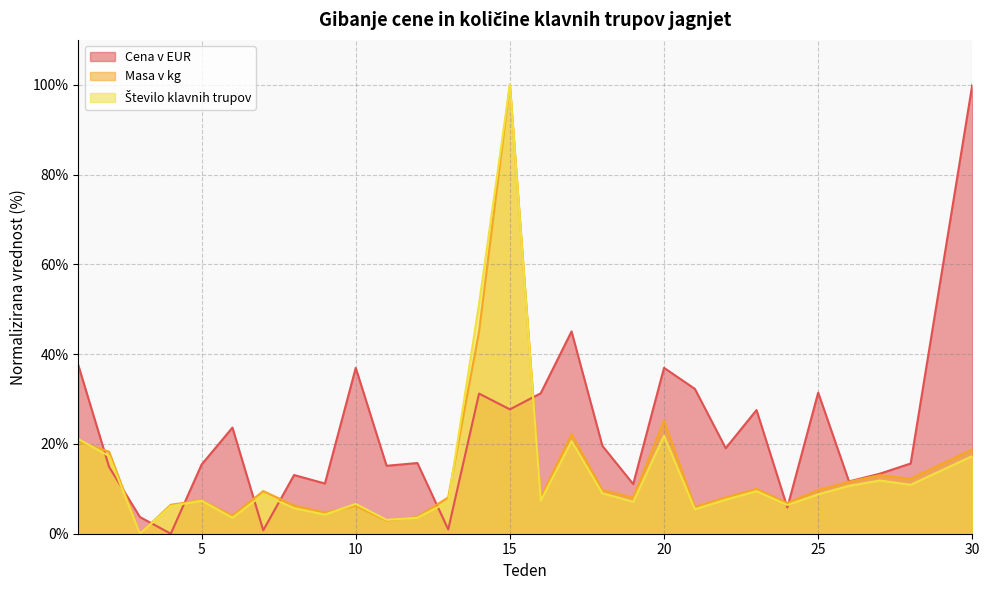

Which series has the largest total across all categories?

Cena v EUR